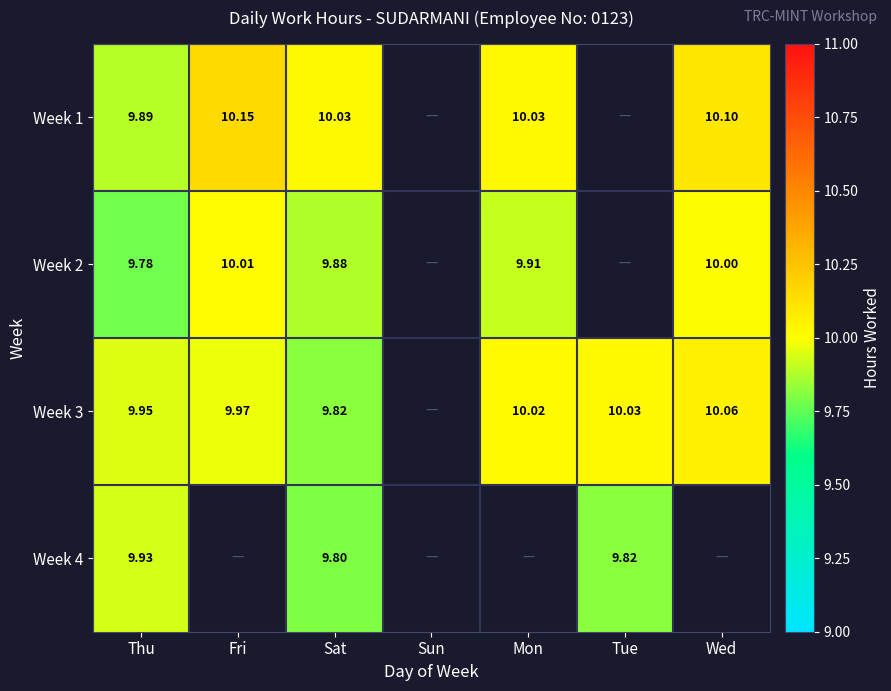

Is the value of Week 1 at Thu greater than the value of Week 3 at Tue?

No